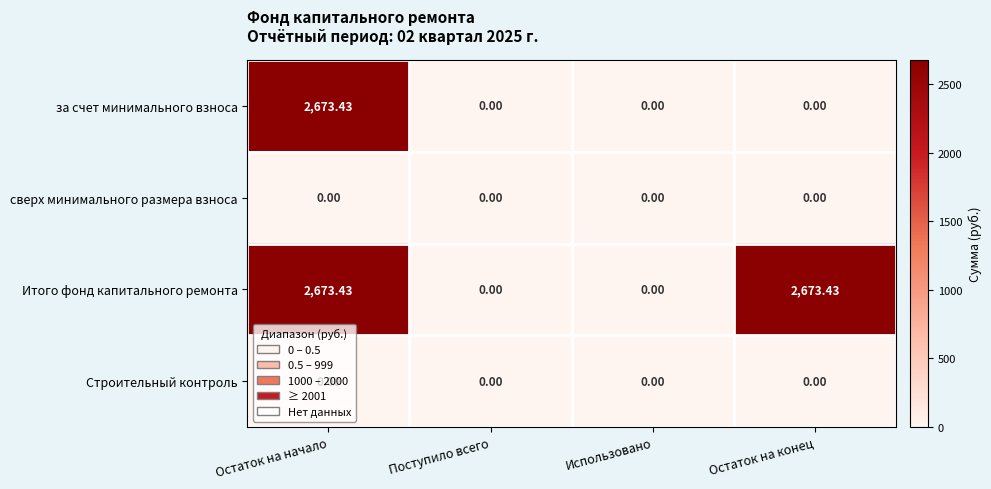

At which category is the sum across all series the highest?

Остаток на начало